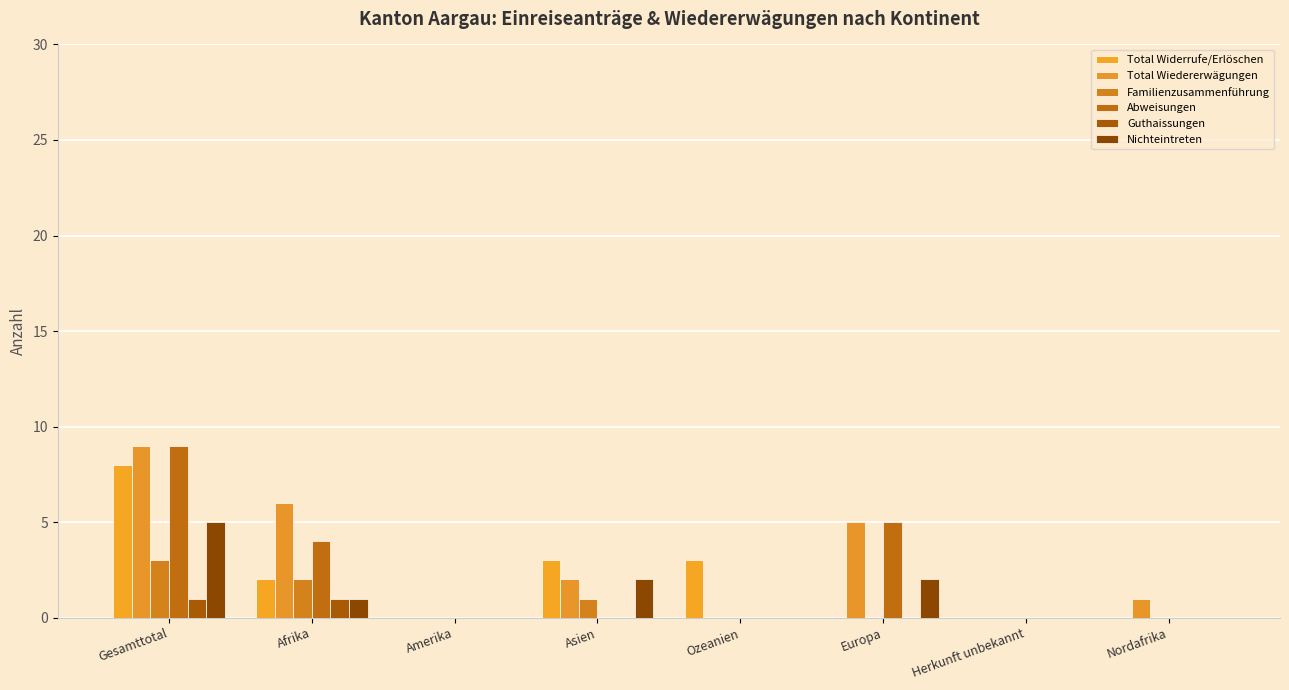

Does the chart contain stacked bars?

No